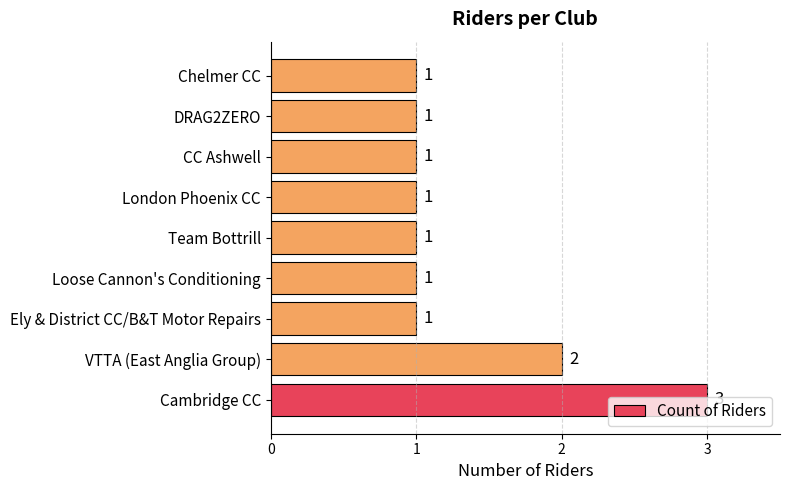

Is it true that the value at DRAG2ZERO is 0?

False